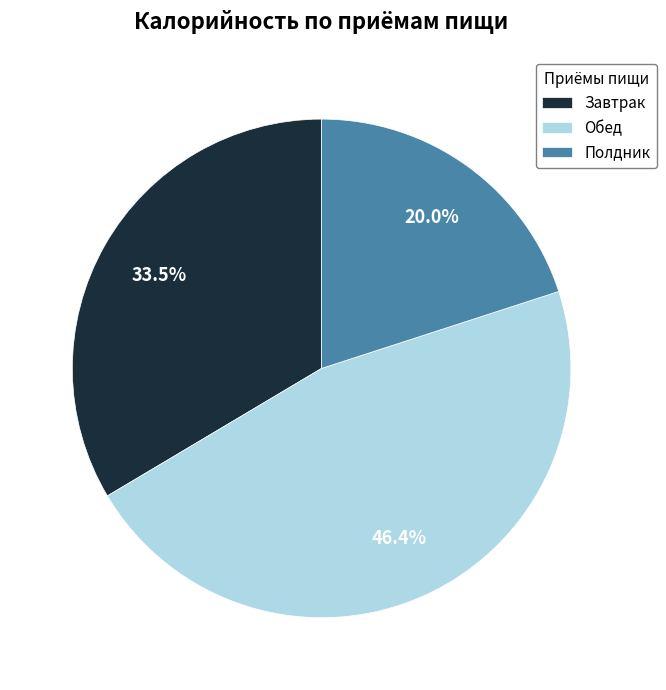

To the nearest percent, what is the average slice percentage?

33%